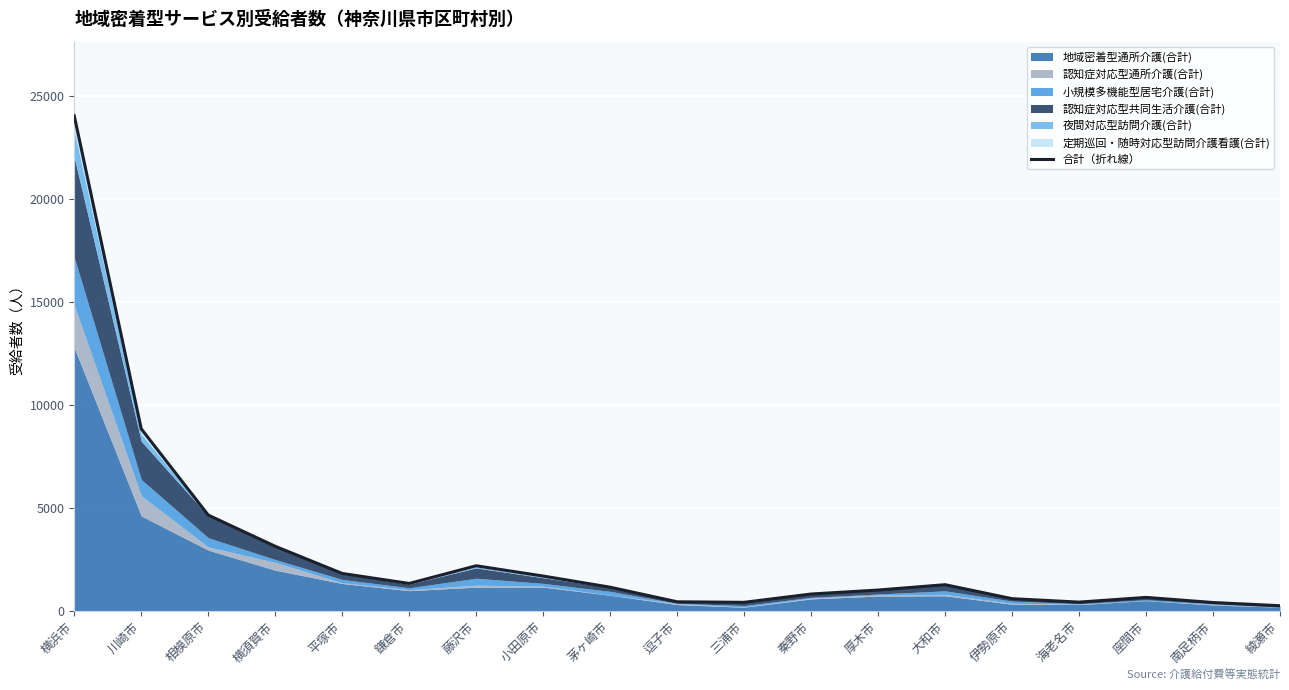

What position from the right is 川崎市?

18